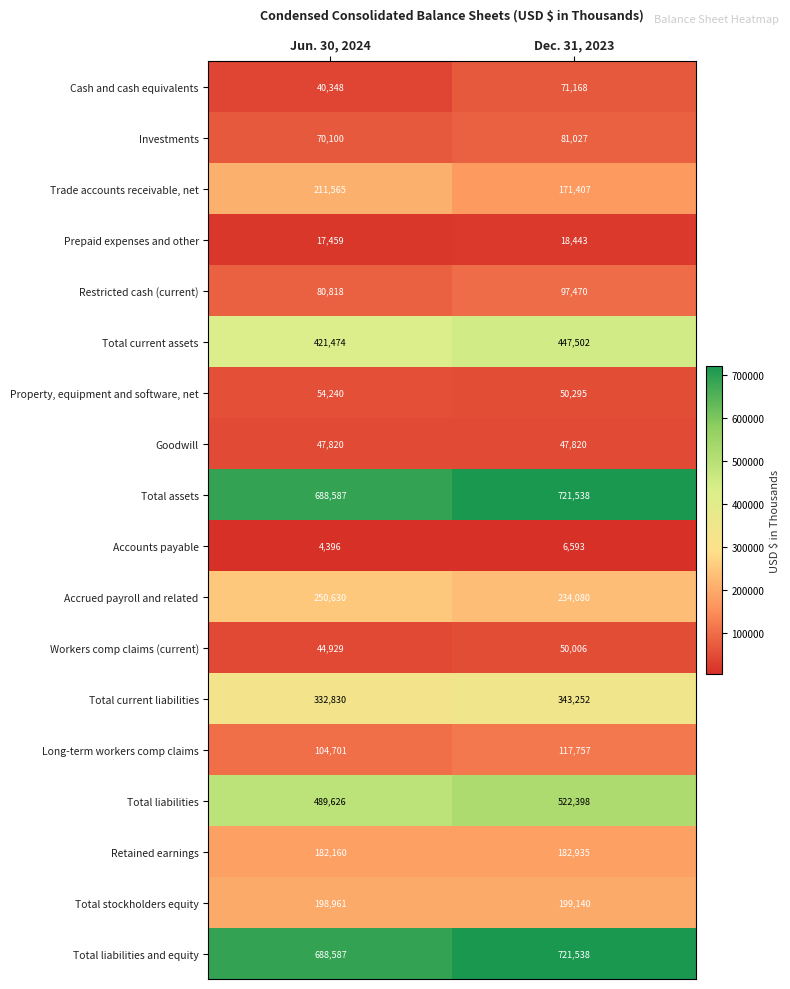

What is the total value across all series at Dec. 31, 2023?

4084369